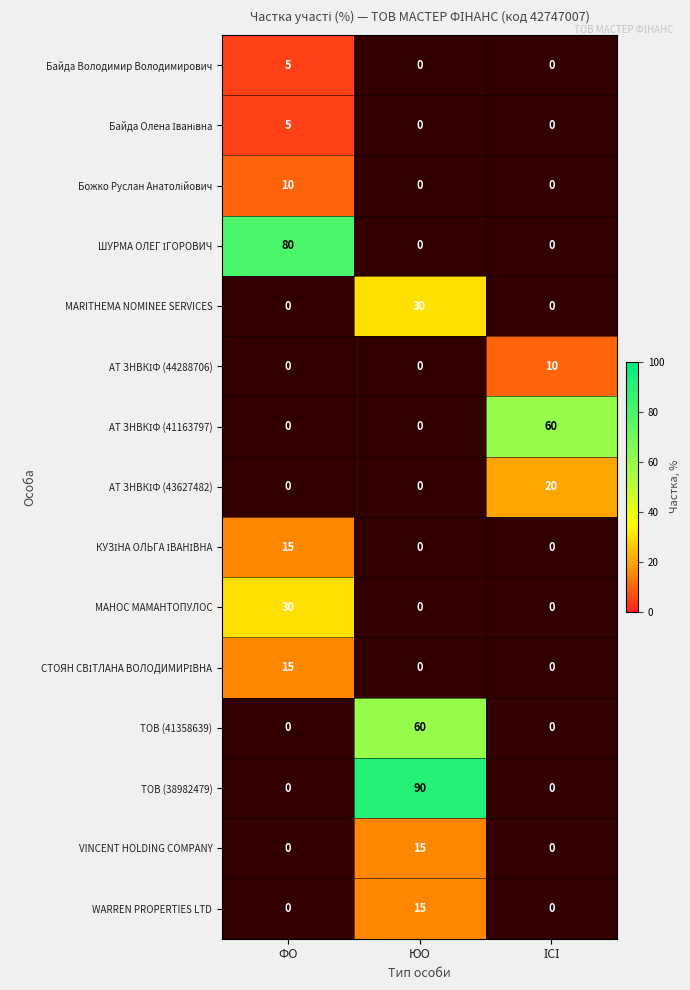

Count the number of categories in the chart.

3